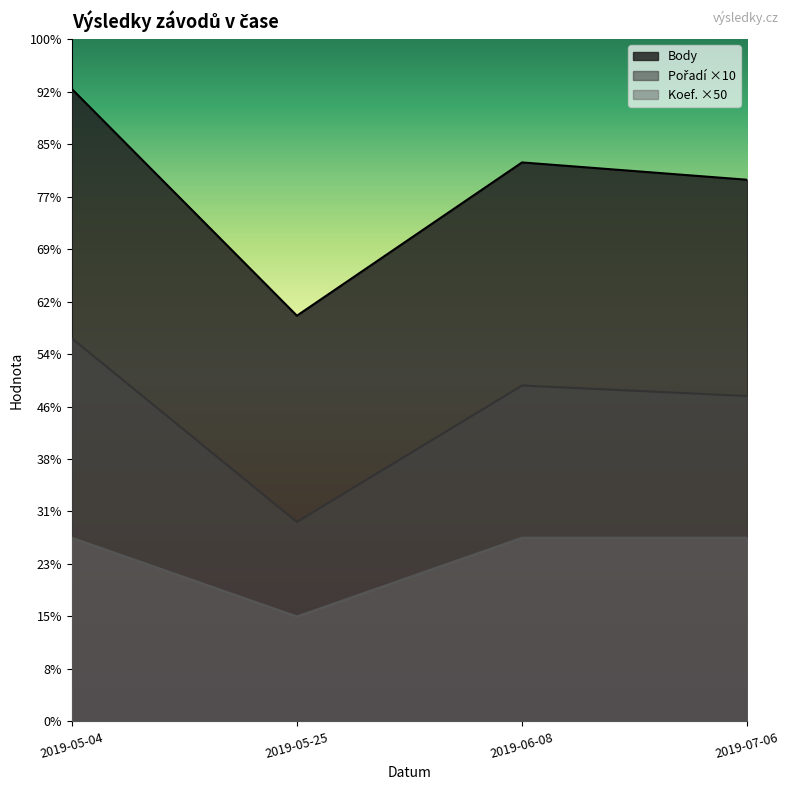

What is the average value of the Body series?

1019